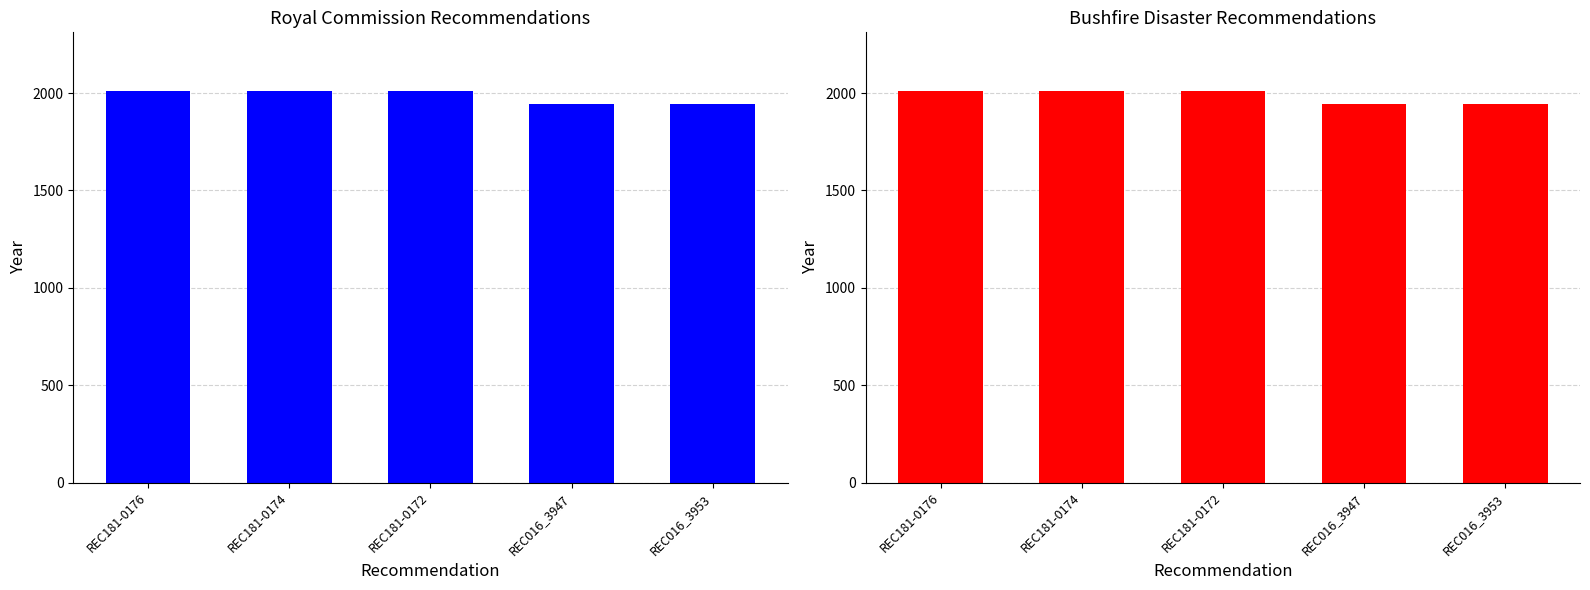

What is the sum of all Royal Commission values?

9918